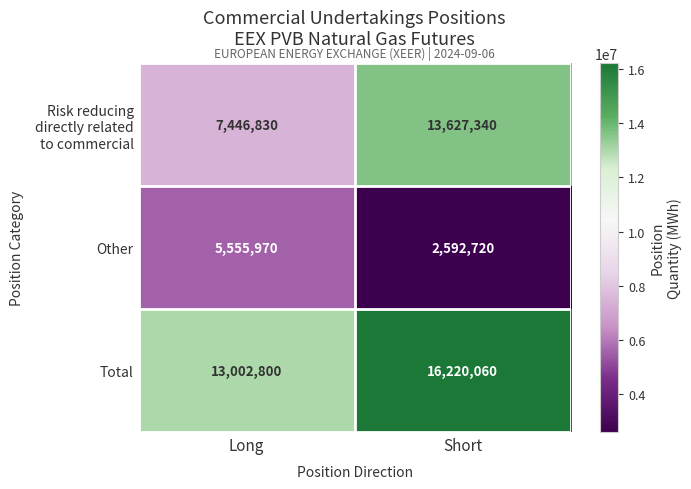

What is the difference between the highest and lowest values at Long?

7446830